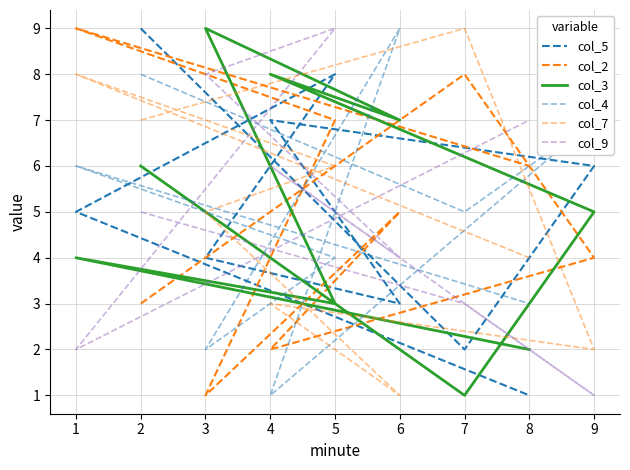

How many values in the col_4 series exceed 5?

4